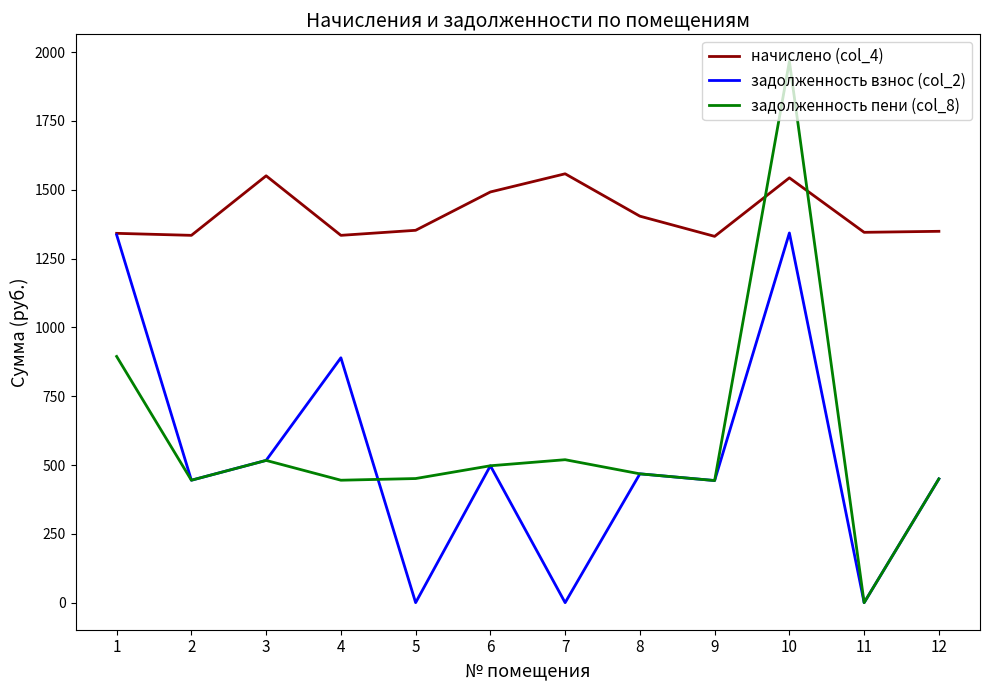

True or false: задолженность пени (col_8) has more than 0 interior local peaks.

True